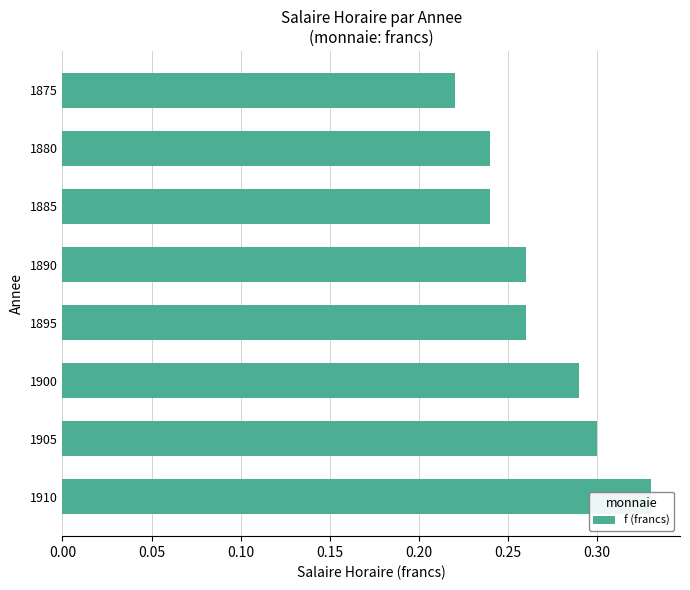

What is the difference between the maximum and second lowest values?

0.1